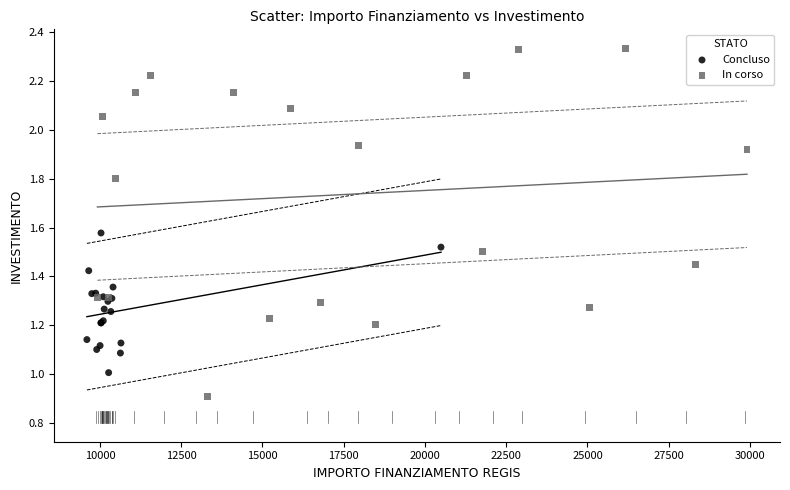

Which series reaches the minimum Y coordinate?

In corso